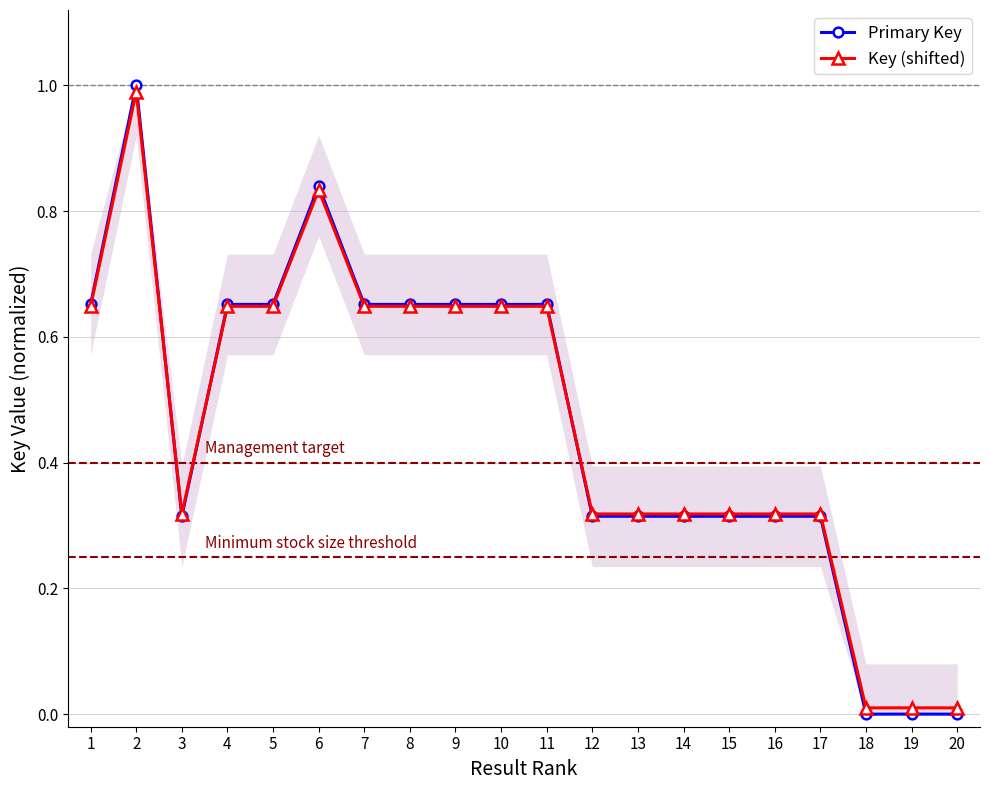

True or false: Key (shifted) has more than 1 interior local peaks.

True